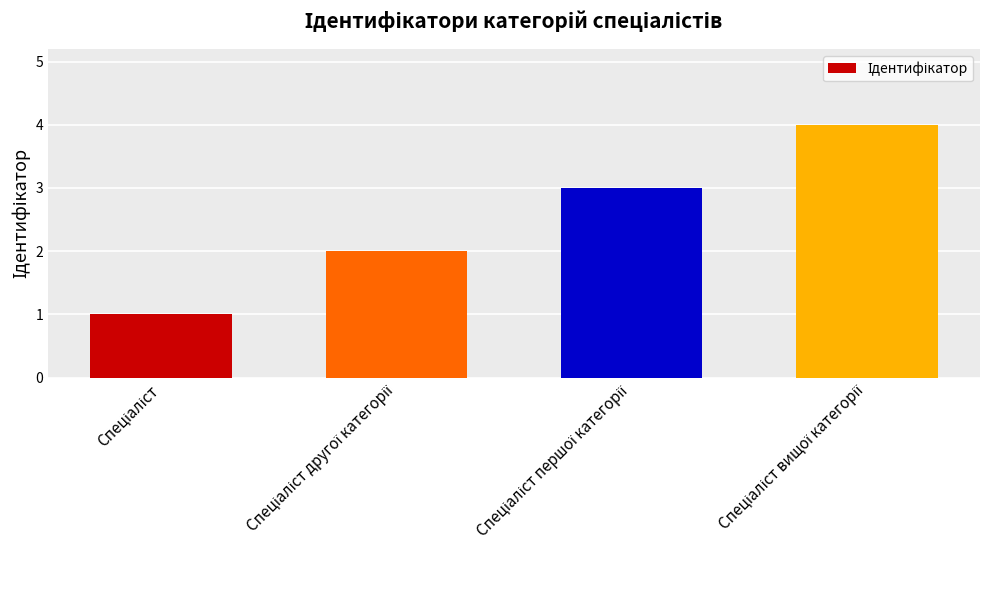

What is the sum of all values?

10